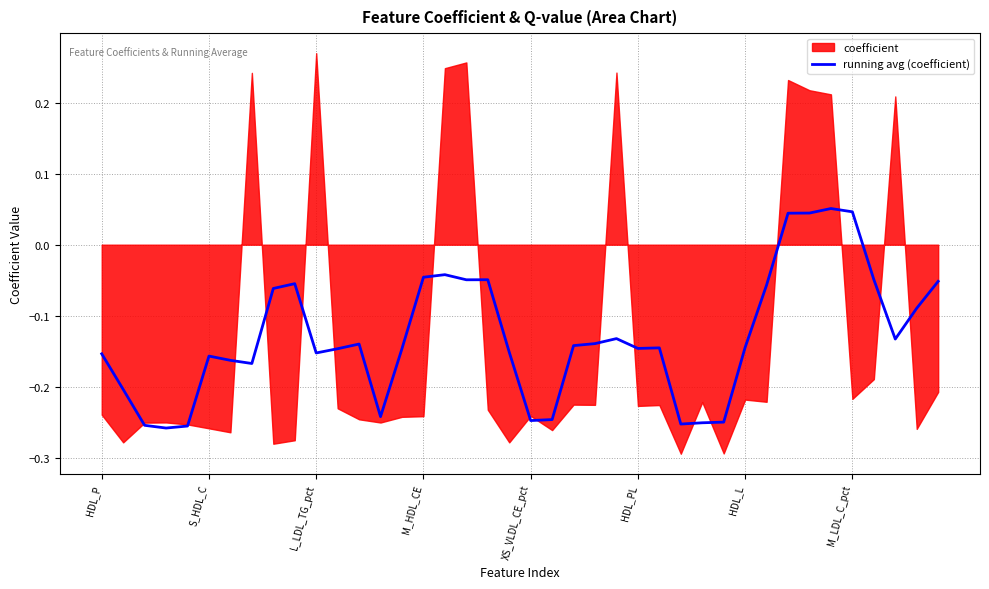

How many values are below 0?

36